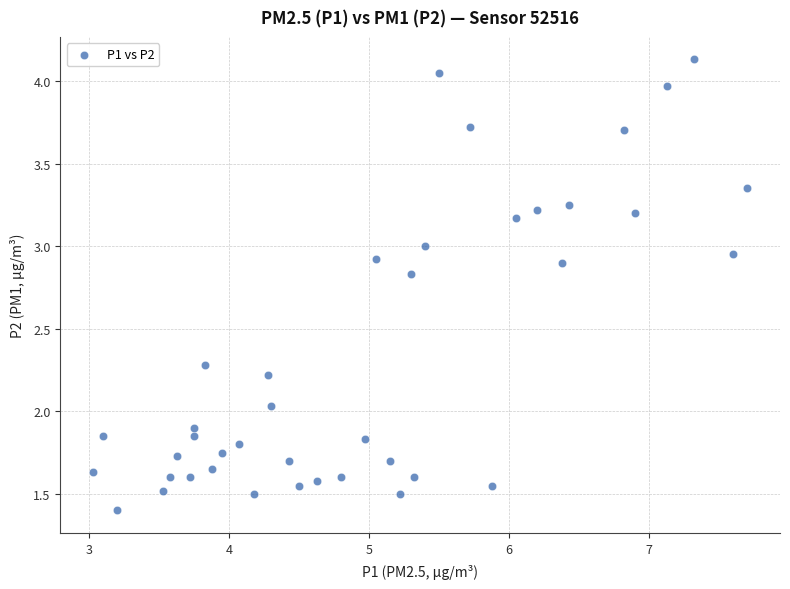

What is the range of Y values (max minus min)?

2.7